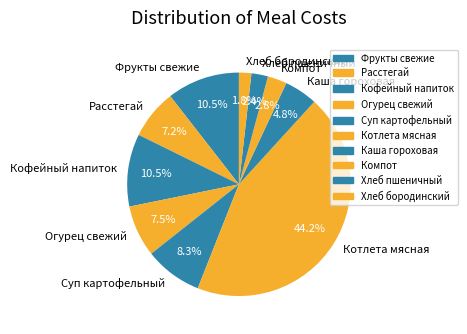

Which slice is the largest?

Котлета мясная